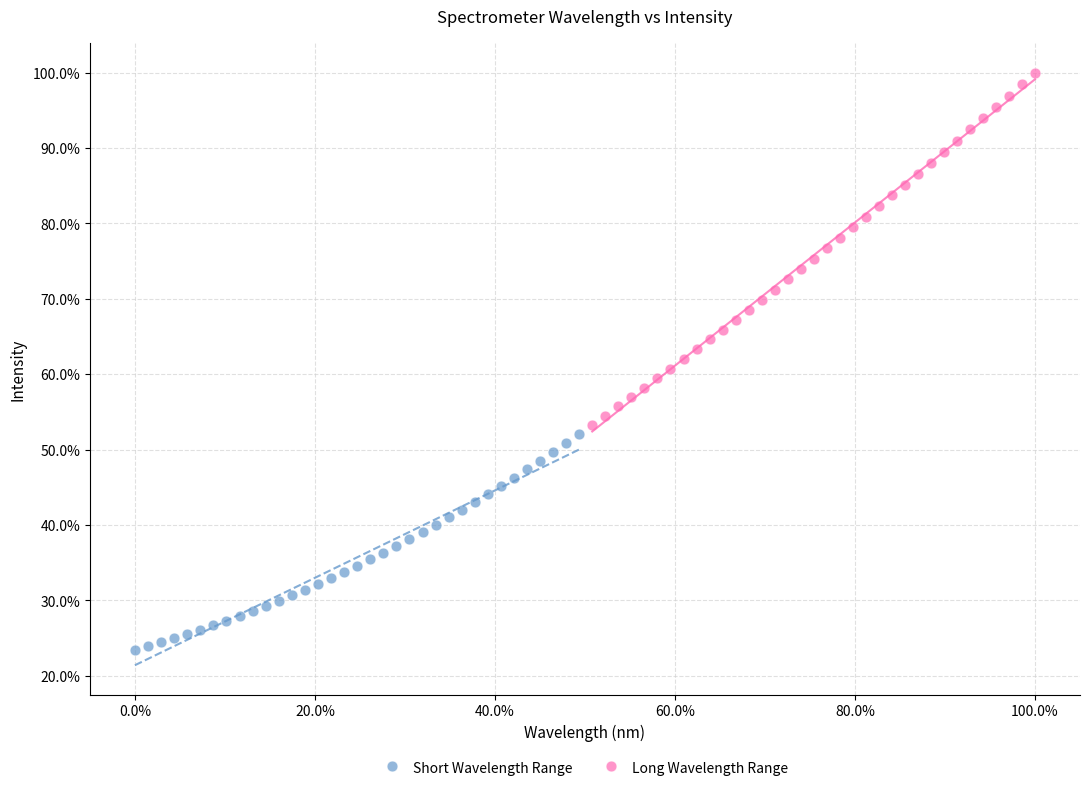

Which series has the largest Y range (max minus min)?

Long Wavelength Range